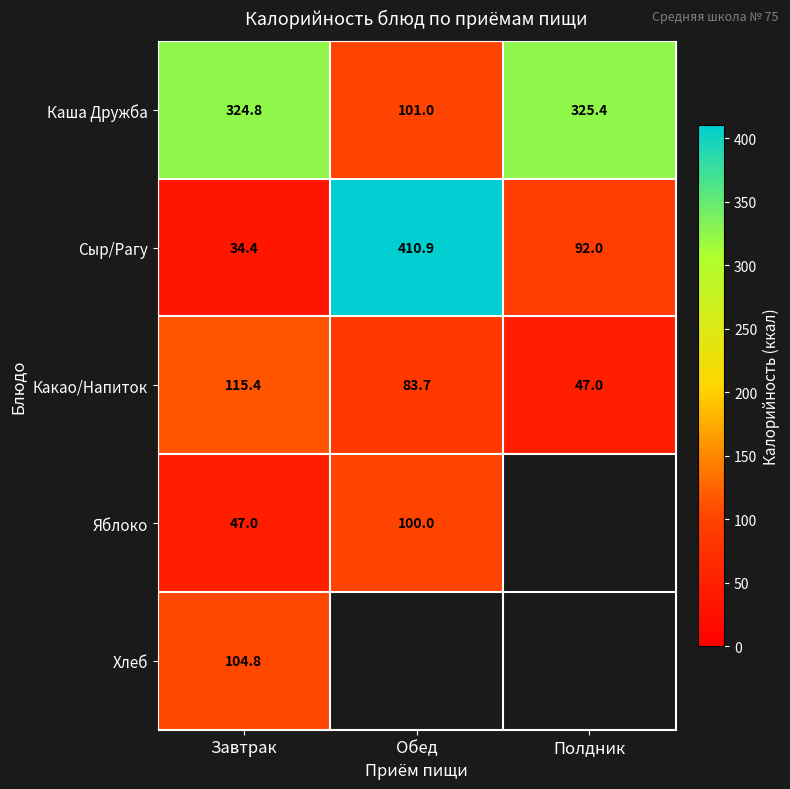

What is the sum of the Какао/Напиток values at Обед and Завтрак?

199.1